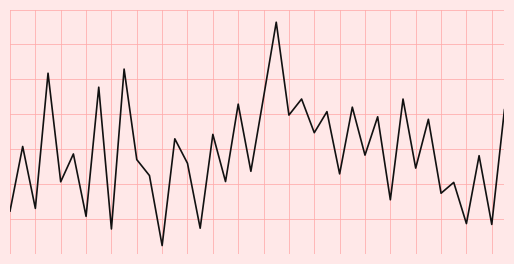

What is the value of the 30th point from the left?

0.7